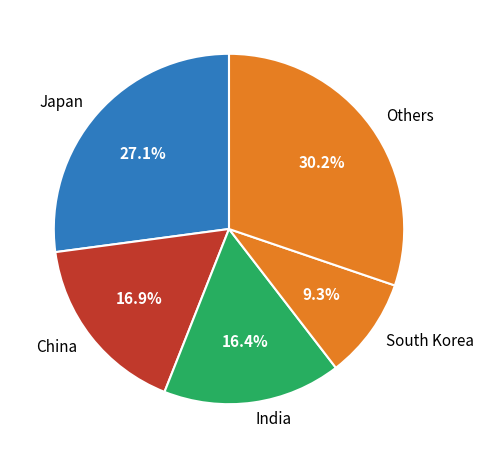

To the nearest percent, what is the difference between the largest and smallest slice percentages?

21%